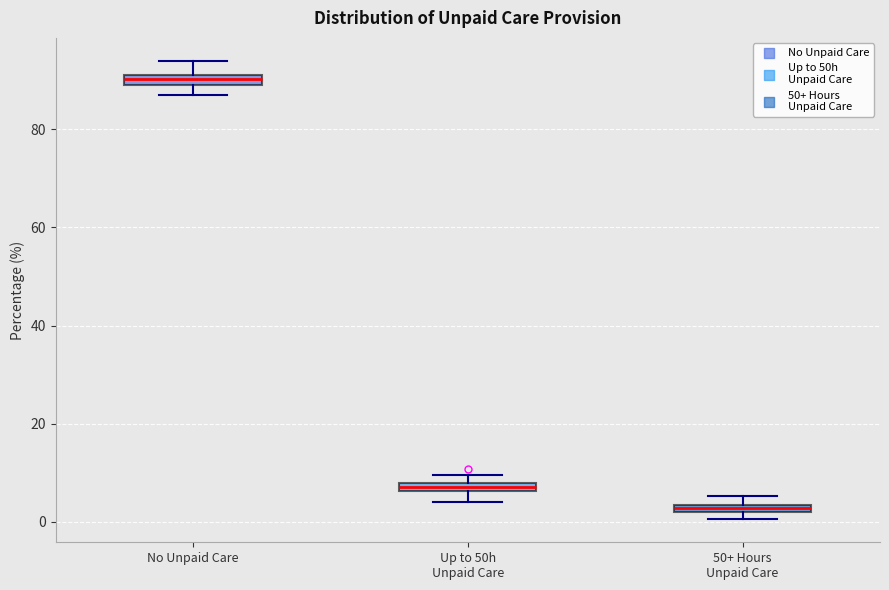

Where does the upper whisker of the box for No Unpaid Care end on the y-axis? The values are not printed on the chart, so give them approximately, as read against the axis.

94